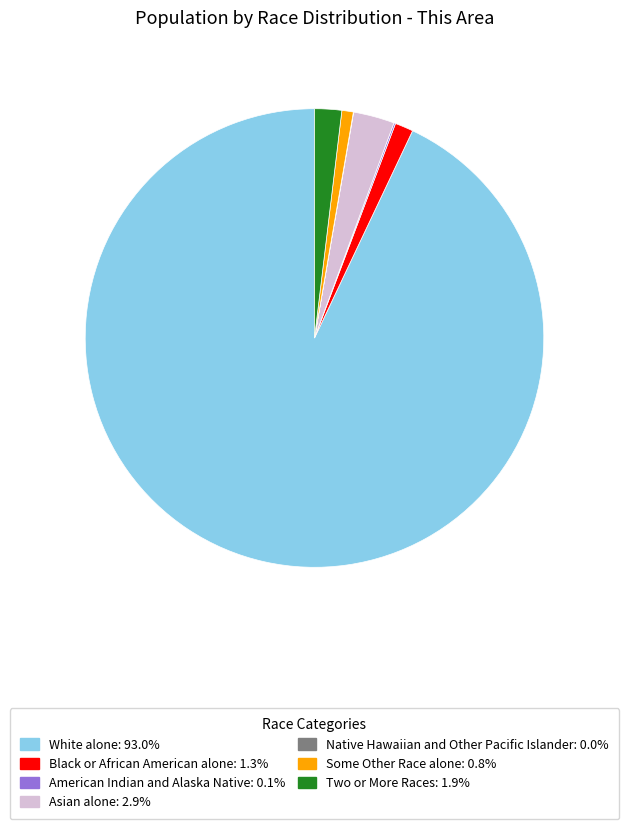

What is the ratio of the value at Black or African American alone to the value at Some Other Race alone?

1.6